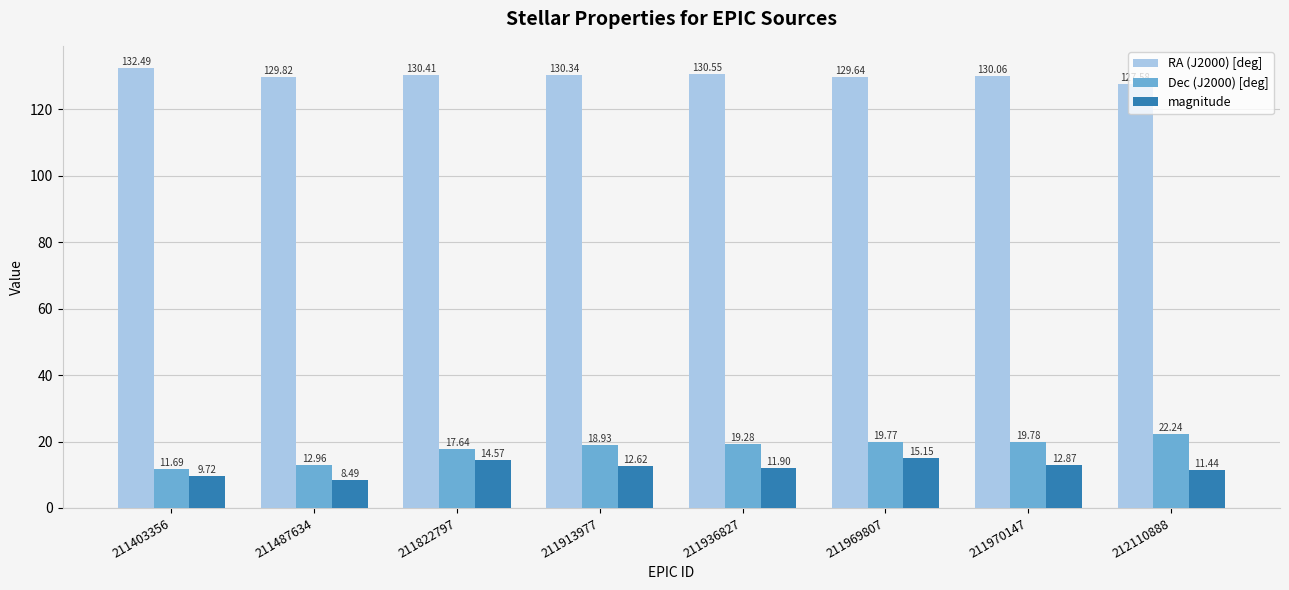

What is the spread (max minus min) of values at 211969807?

114.5